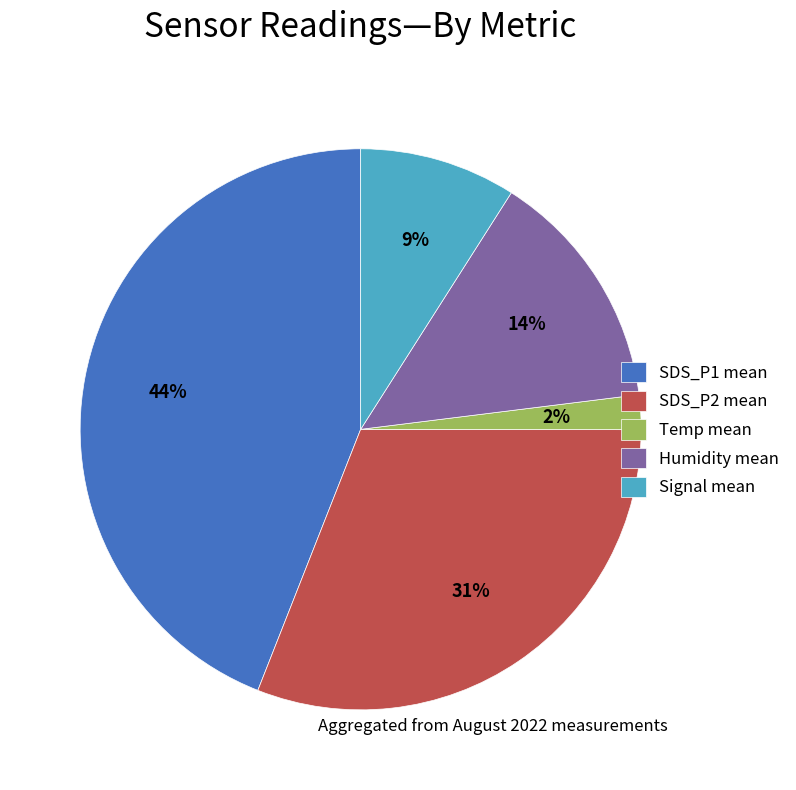

To the nearest percent, what is the difference between the largest and smallest slice percentages?

42%